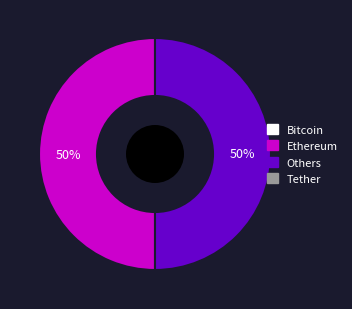

To the nearest percent, what is the average slice percentage?

50%